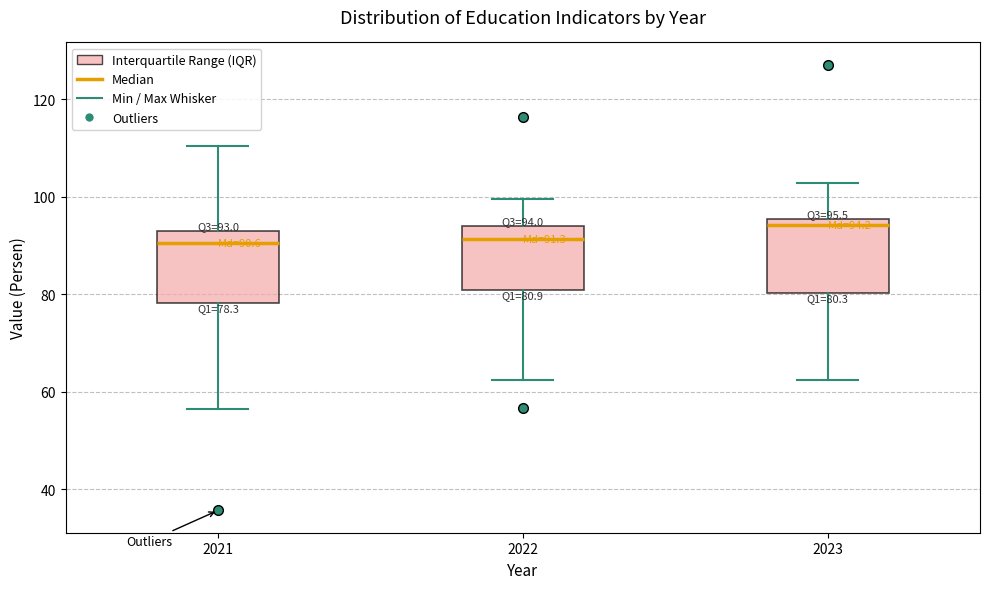

Which box has the highest median line?

2023